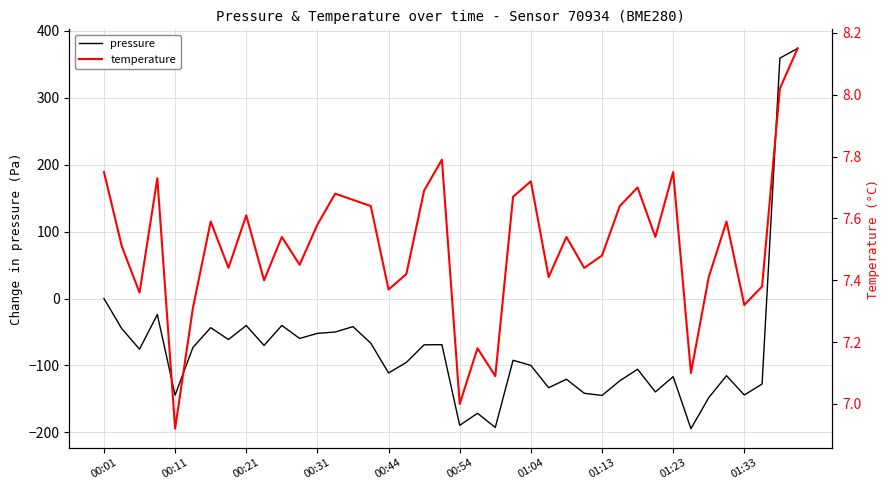

What are all the series names shown in the legend?

pressure, temperature